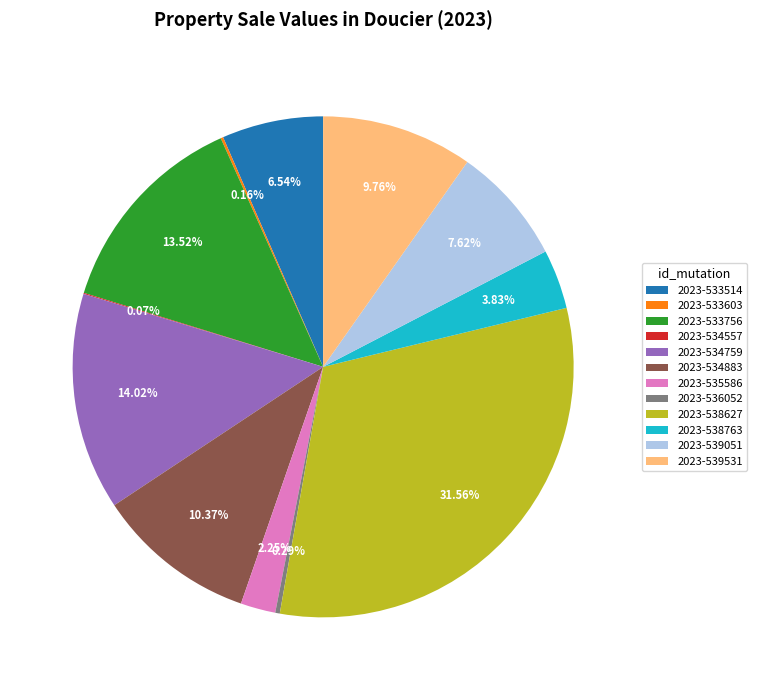

To the nearest percent, what is the combined percentage of 2023-535586 and 2023-534759?

16%